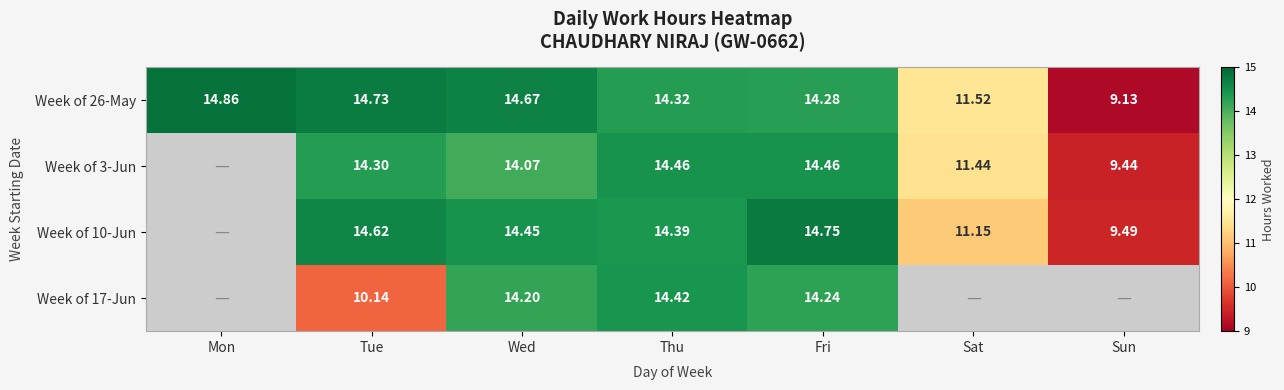

Where is Week of 26-May nearest to the value 11?

Sat